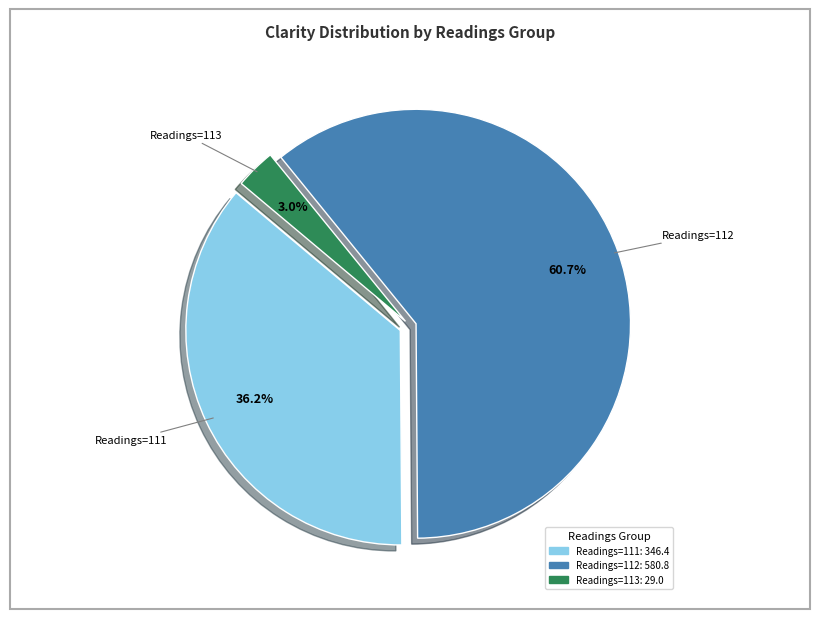

Is there any slice that represents more than half of the pie?

Yes